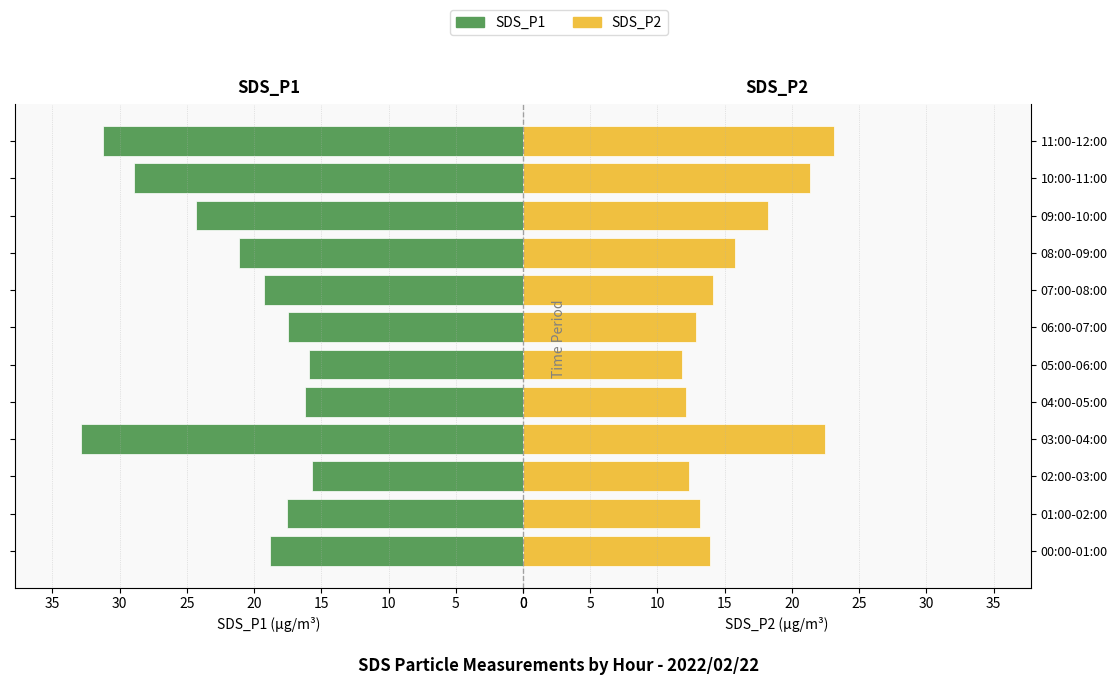

What is the difference between the second highest and minimum values in the SDS_P2 series?

10.6